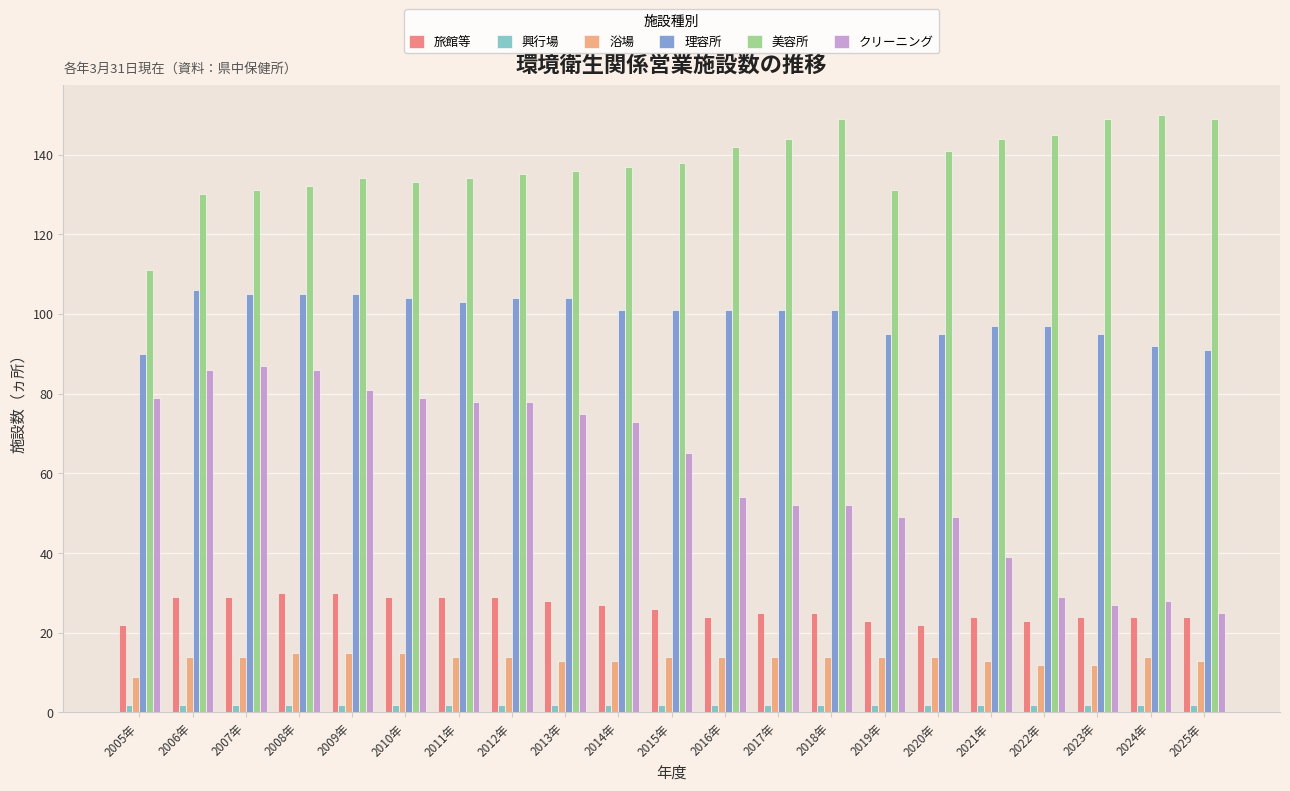

The 旅館等 series shows 26 at 2015年. True or false?

True